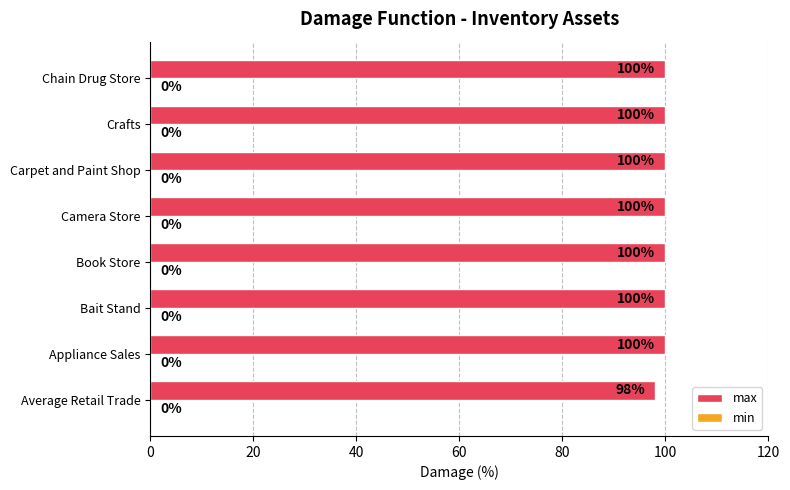

What is the sum of the values at Crafts and Average Retail Trade?

198